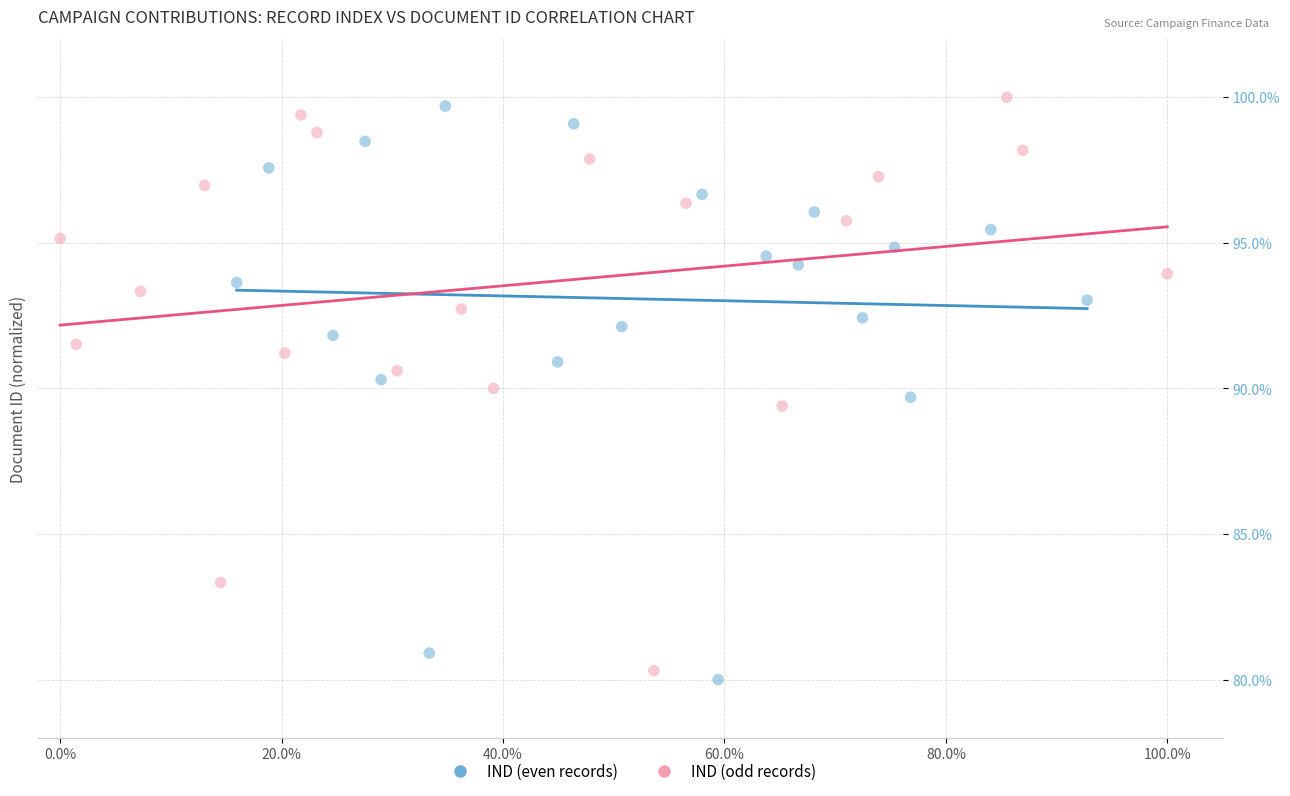

Which series reaches the maximum Y coordinate?

IND (odd records)